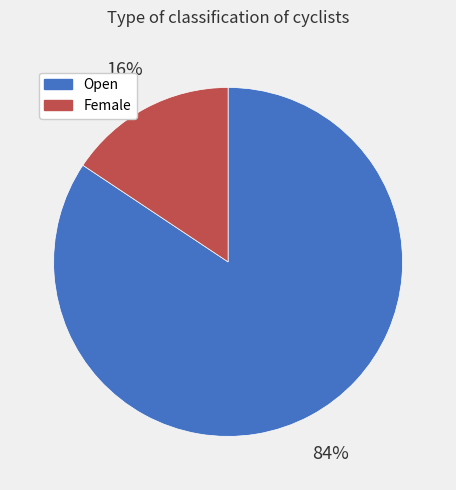

Is Open the majority of the pie?

Yes